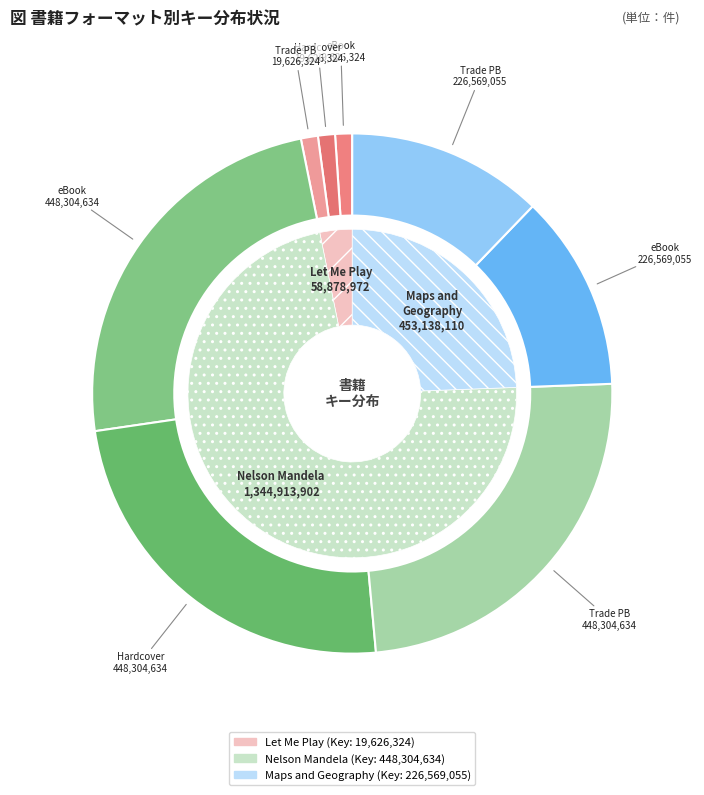

What is the change in value from Let Me Play (eBook) to Nelson Mandela (Trade Paperback)?

+428678310